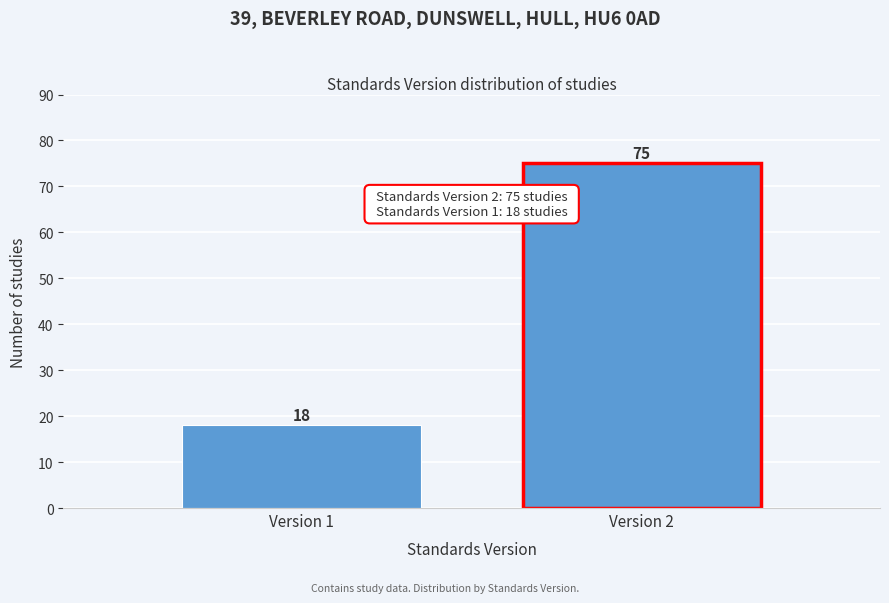

Reading left to right, list all the values displayed in this chart.

Version 1=18	Version 2=75